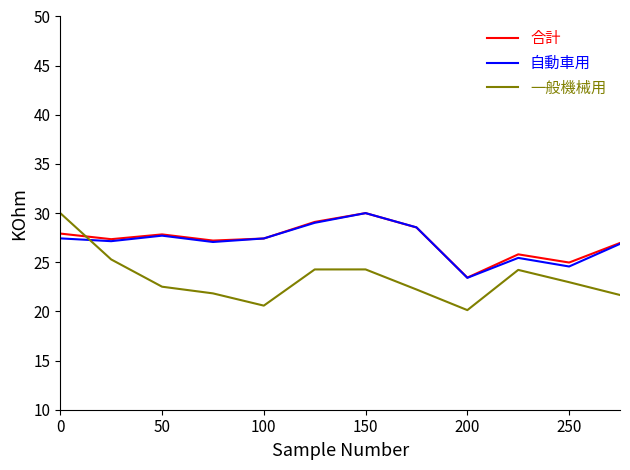

Which series has the widest spread of values?

一般機械用